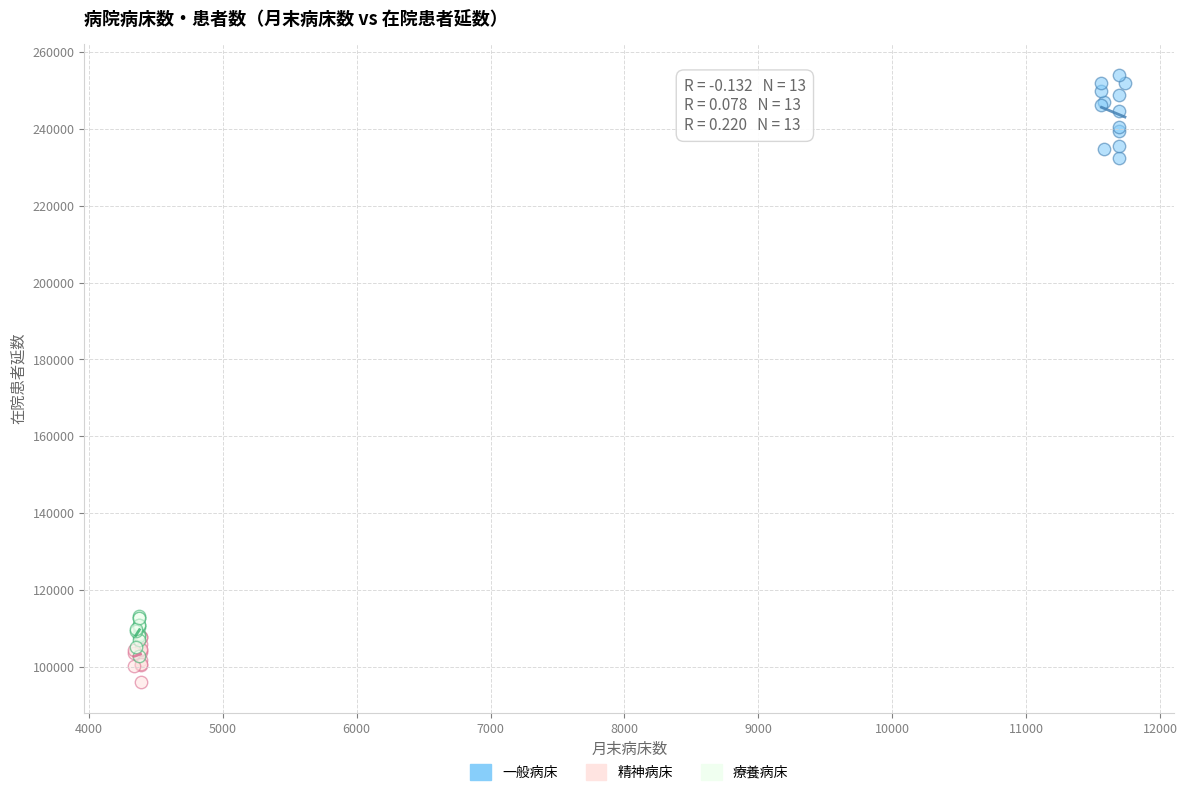

Which series contains the highest Y value?

一般病床